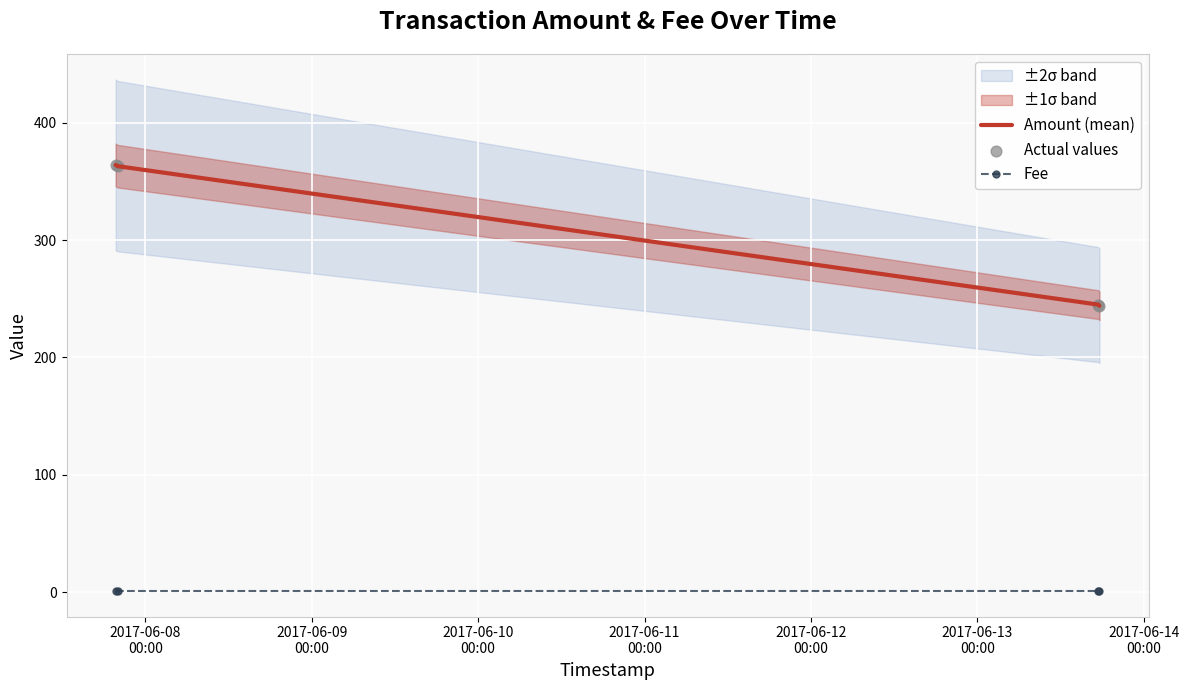

Which series has the largest Y range (max minus min)?

Amount (mean)